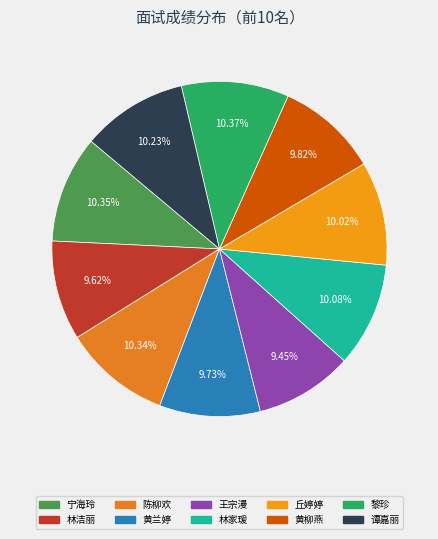

To the nearest percent, what is the difference between the 王宗漫 and 谭嘉丽 slice percentages?

1%